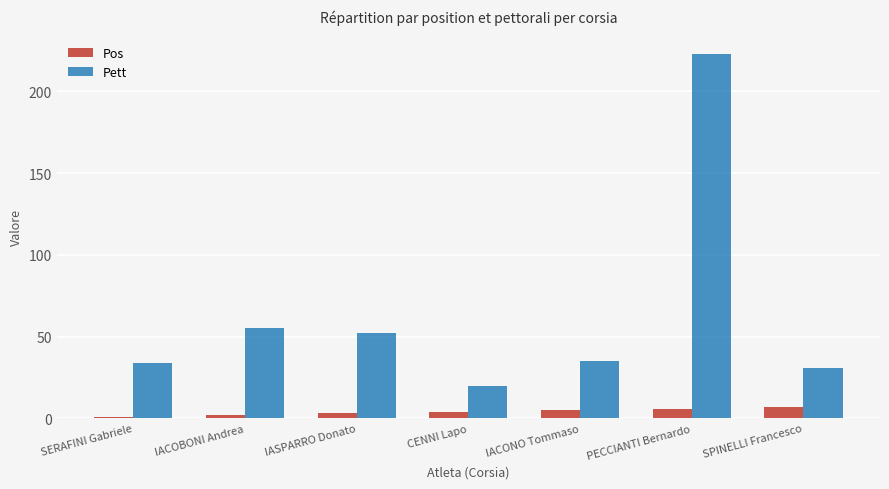

Rank the series by their maximum value, from lowest to highest.

Pos, Pett